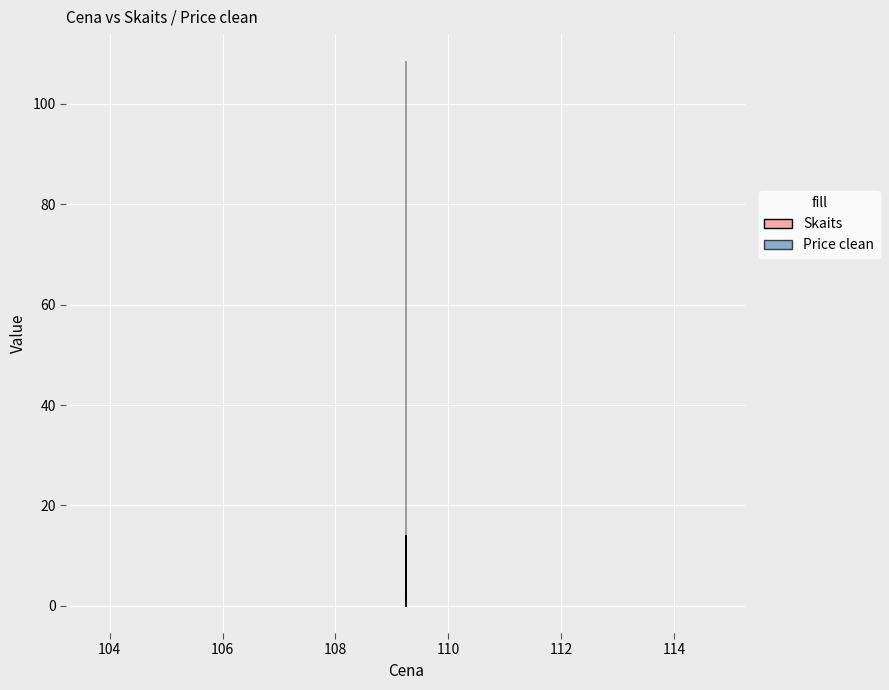

Reading left to right, what are all the values shown in this chart?

14	10	1	3